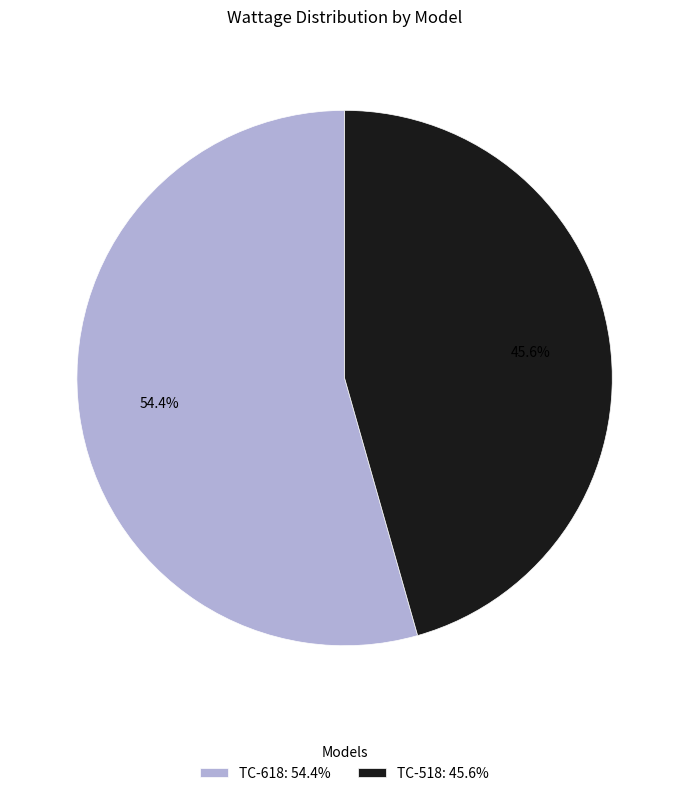

To the nearest percent, what is the combined percentage of TC-518 and TC-618?

100%